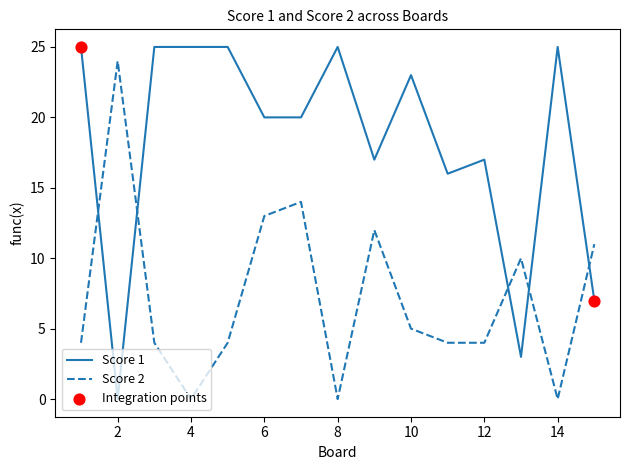

What is the difference between the maximum and minimum values in the Score 1 series?

25